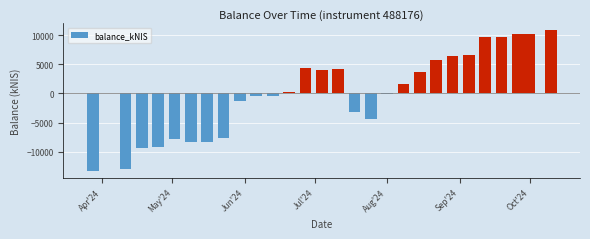

What is the value of the 14th bar from the left?

4004.3